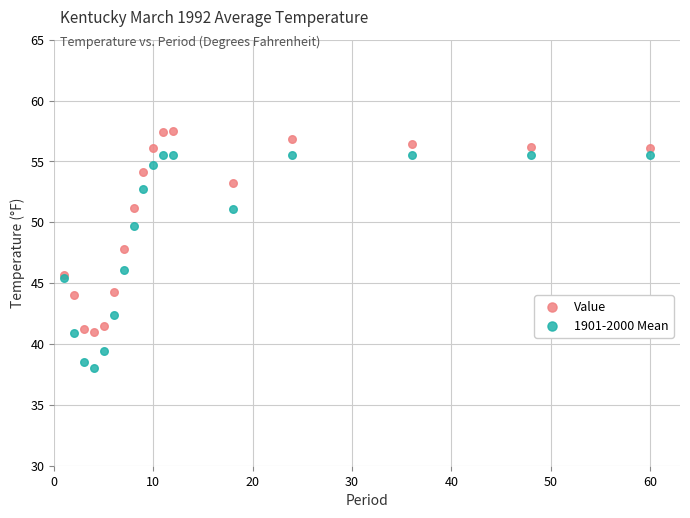

In the Value series, what Y value is closest to 49?

47.8